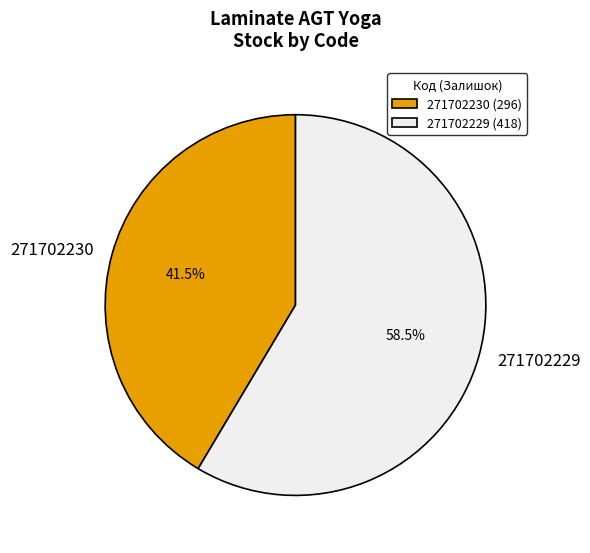

Which slice is the smallest?

271702230